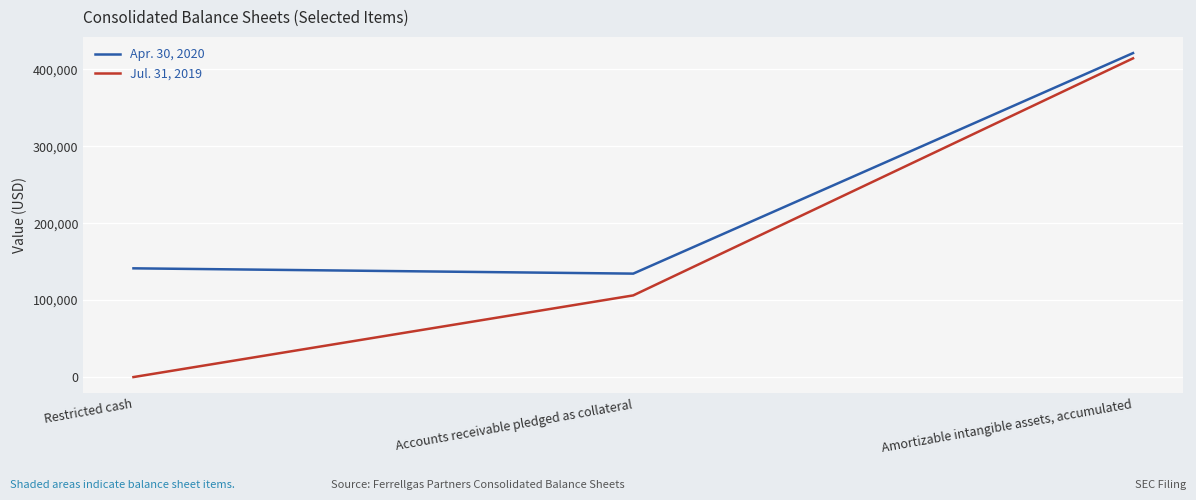

Which series has the widest spread of values?

Jul. 31, 2019